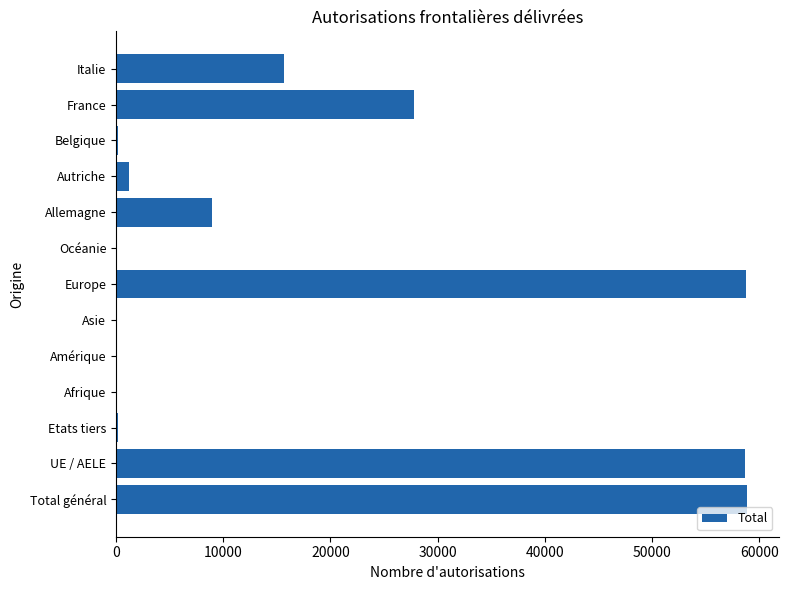

At which label is the value closest to 29431?

France